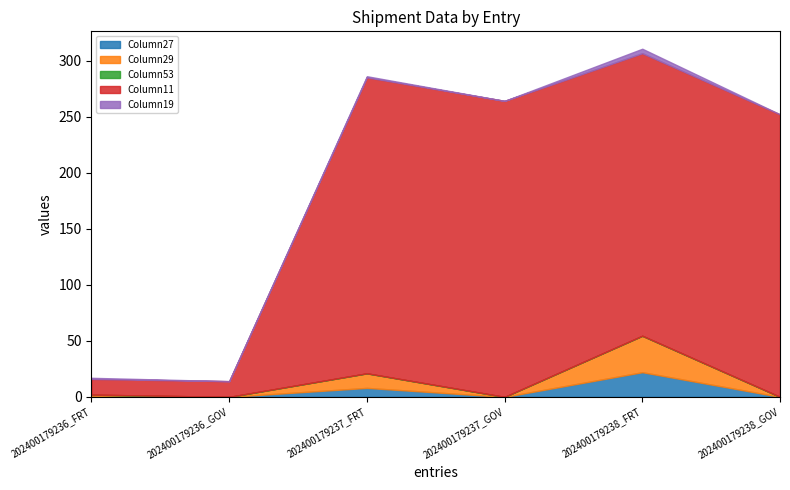

True or false: Column27 and Column19 cross at least once.

False